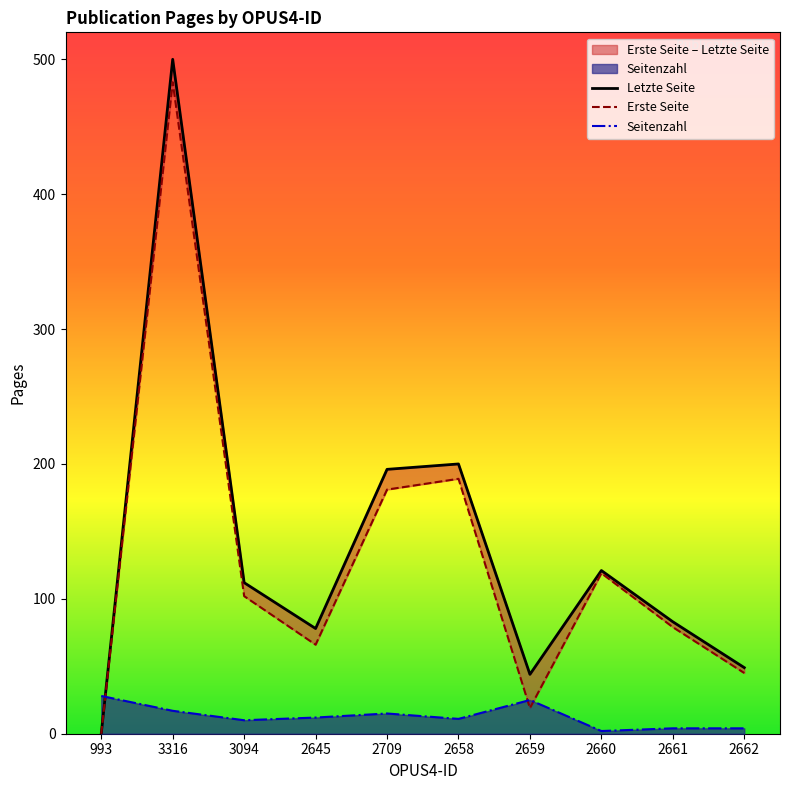

What is the label of the 4th point from the right?

2659